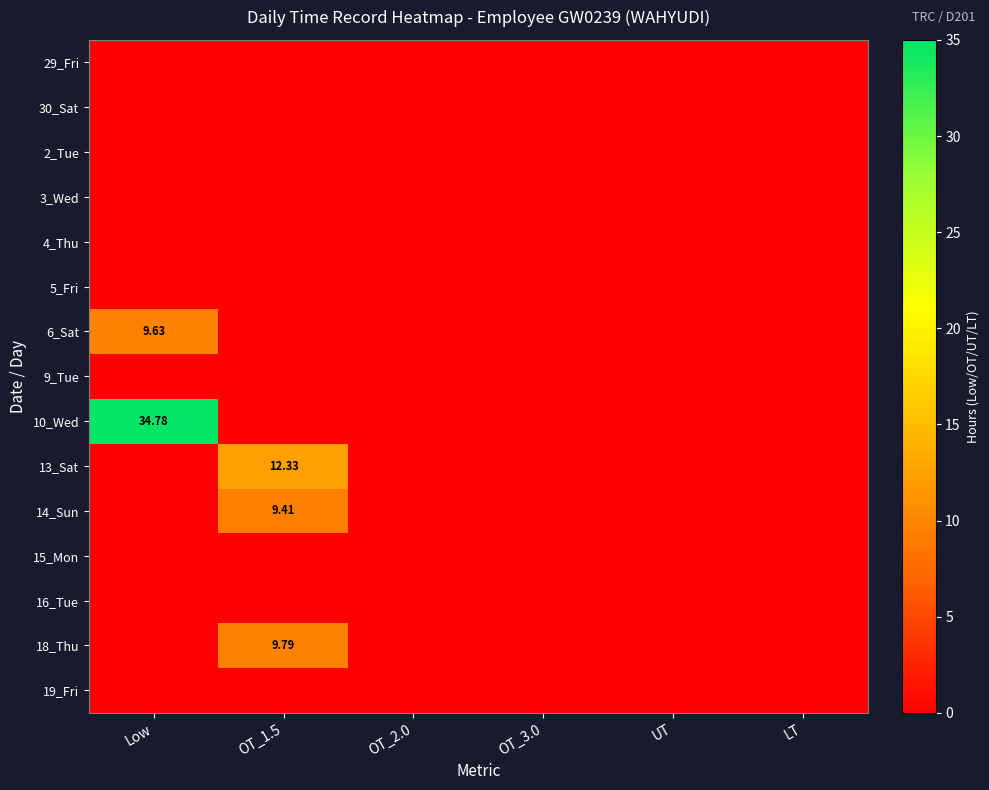

List the labels in order of 2_Tue value, largest first.

Low, OT_1.5, OT_2.0, OT_3.0, UT, LT